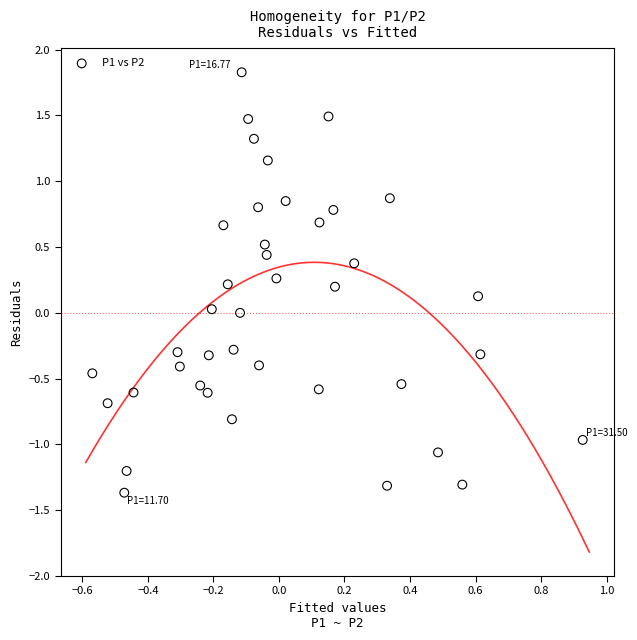

What is the range of Y values (max minus min)?

3.2